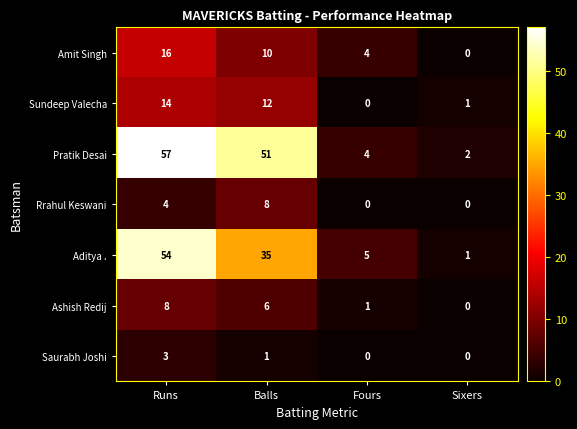

Reading right to left, extract all data points from this chart.

Amit Singh: 0	4	10	16
Sundeep Valecha: 1	0	12	14
Pratik Desai: 2	4	51	57
Rrahul Keswani: 0	0	8	4
Aditya .: 1	5	35	54
Ashish Redij: 0	1	6	8
Saurabh Joshi: 0	0	1	3